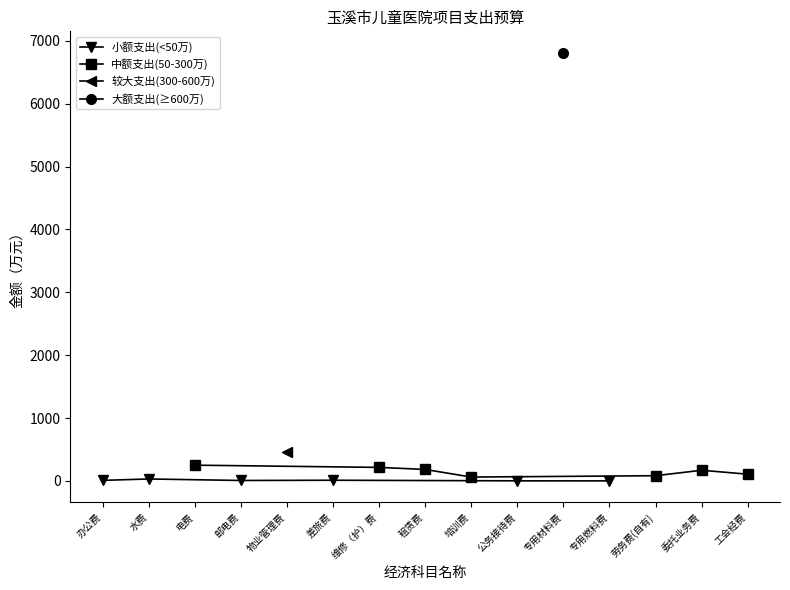

How many categories are shown in the chart?

15